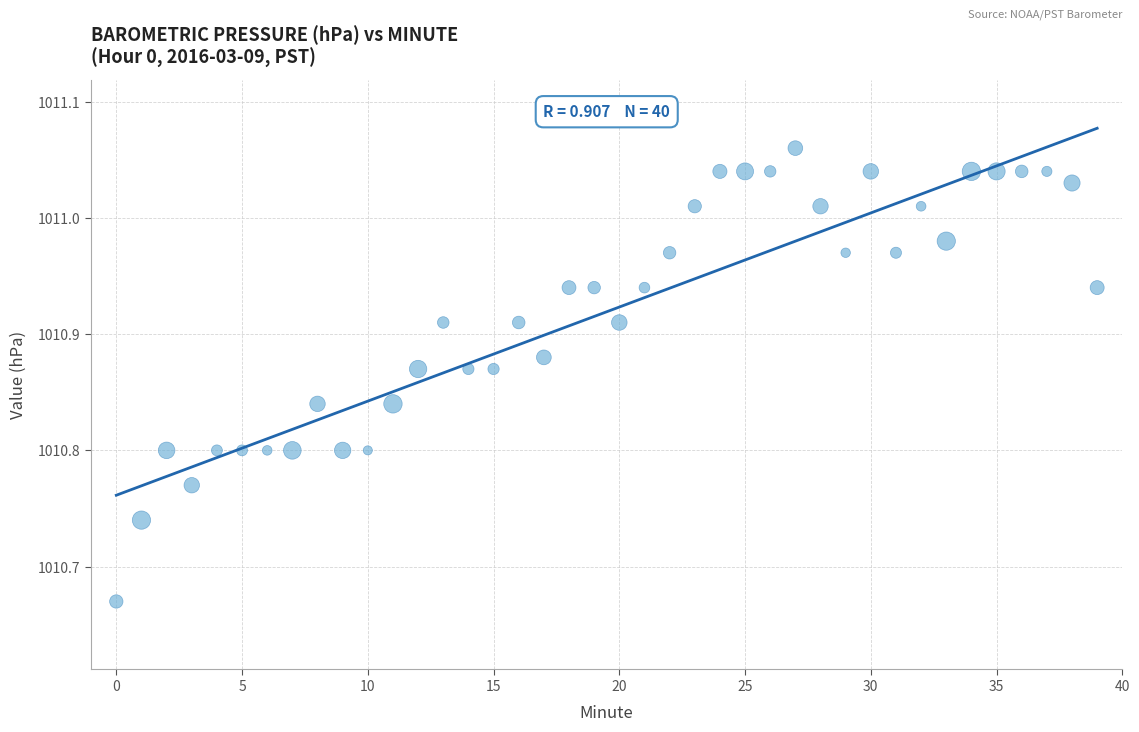

What is the range of Y values (max minus min)?

0.4